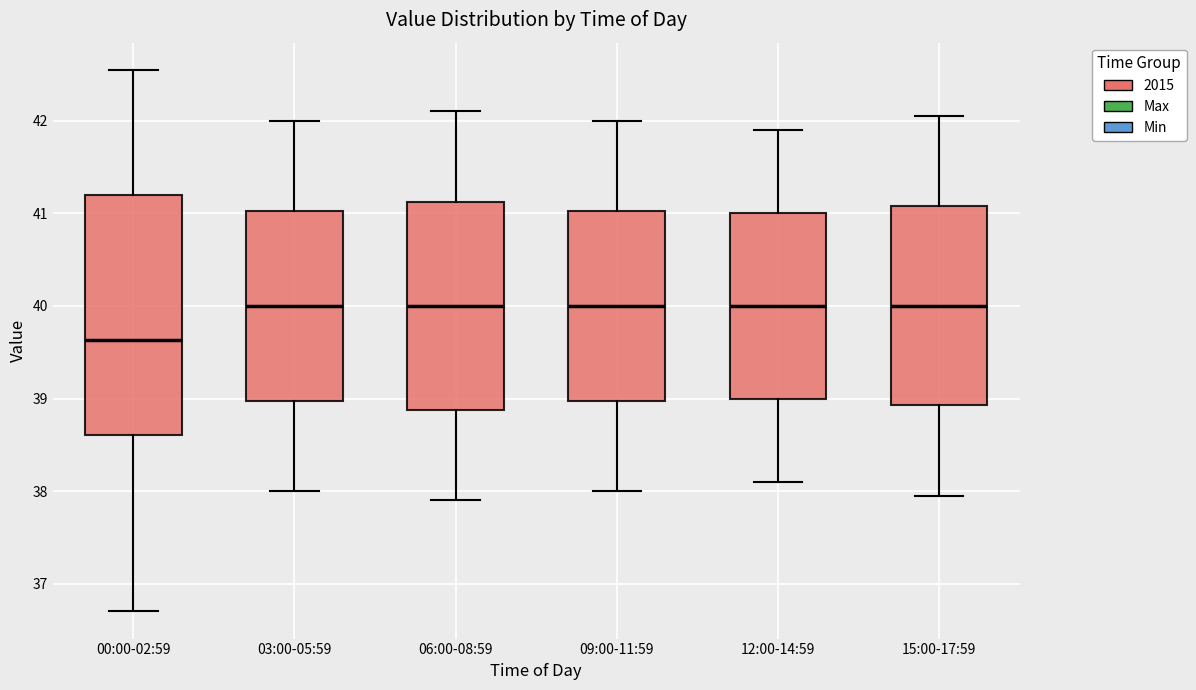

Reading left to right, read every box against the y-axis: the position of its median line, the range the box covers, and the ends of its whiskers. The values are not printed on the chart, so give them approximately, as read against the axis.

00:00-02:59: median 39.6, box 38.6 to 41.2, whiskers 36.7 to 42.6
03:00-05:59: median 40.0, box 39.0 to 41.0, whiskers 38.0 to 42.0
06:00-08:59: median 40.0, box 38.9 to 41.1, whiskers 37.9 to 42.1
09:00-11:59: median 40.0, box 39.0 to 41.0, whiskers 38.0 to 42.0
12:00-14:59: median 40.0, box 39.0 to 41.0, whiskers 38.1 to 41.9
15:00-17:59: median 40.0, box 38.9 to 41.1, whiskers 38.0 to 42.1